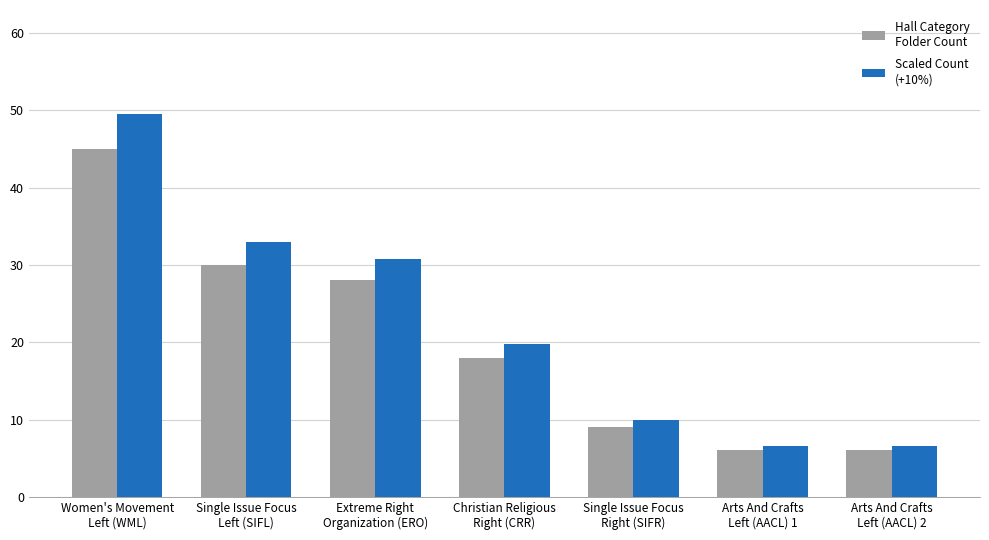

What is the smallest value displayed?

6.0